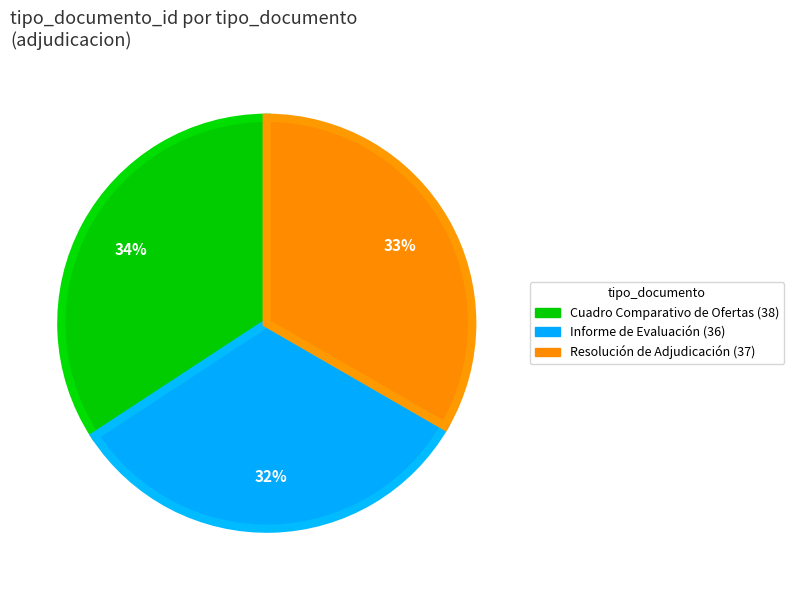

Approximately how many times larger is the value at Resolución de Adjudicación compared to Cuadro Comparativo de Ofertas?

1.0